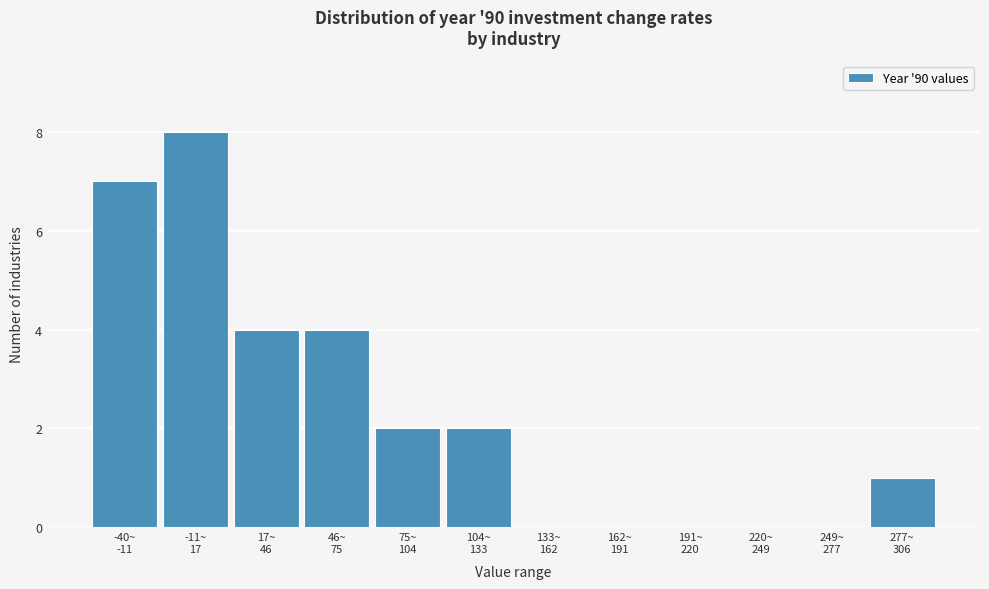

What is the sum of all values?

28